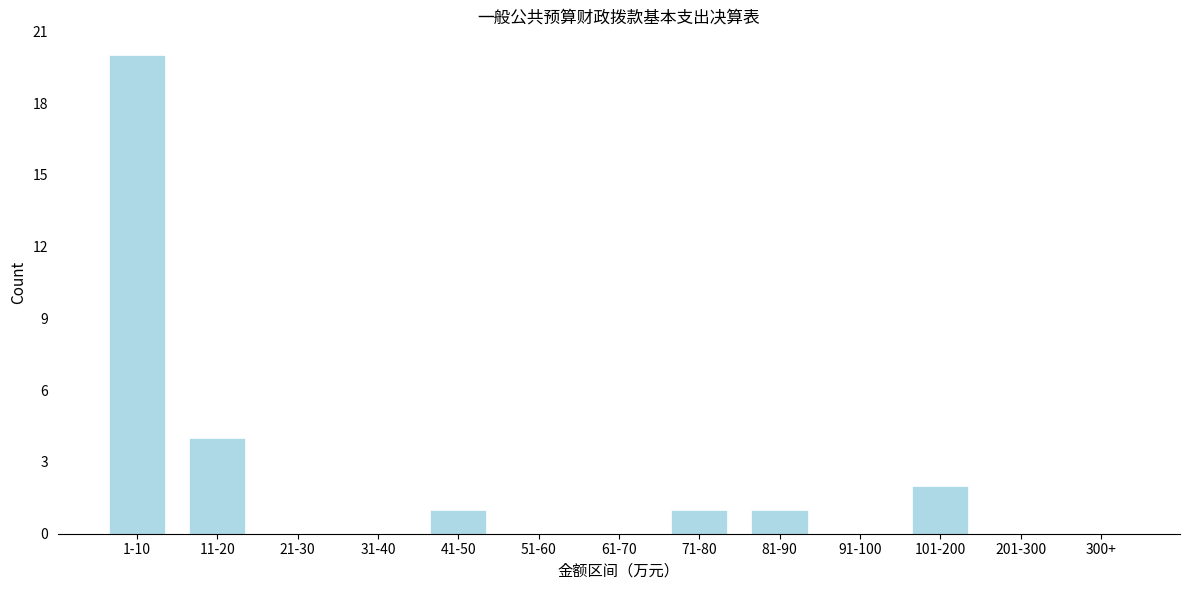

Reading left to right, list all the values displayed in this chart.

1-10=20	11-20=4	21-30=0	31-40=0	41-50=1	51-60=0	61-70=0	71-80=1	81-90=1	91-100=0	101-200=2	201-300=0	300+=0